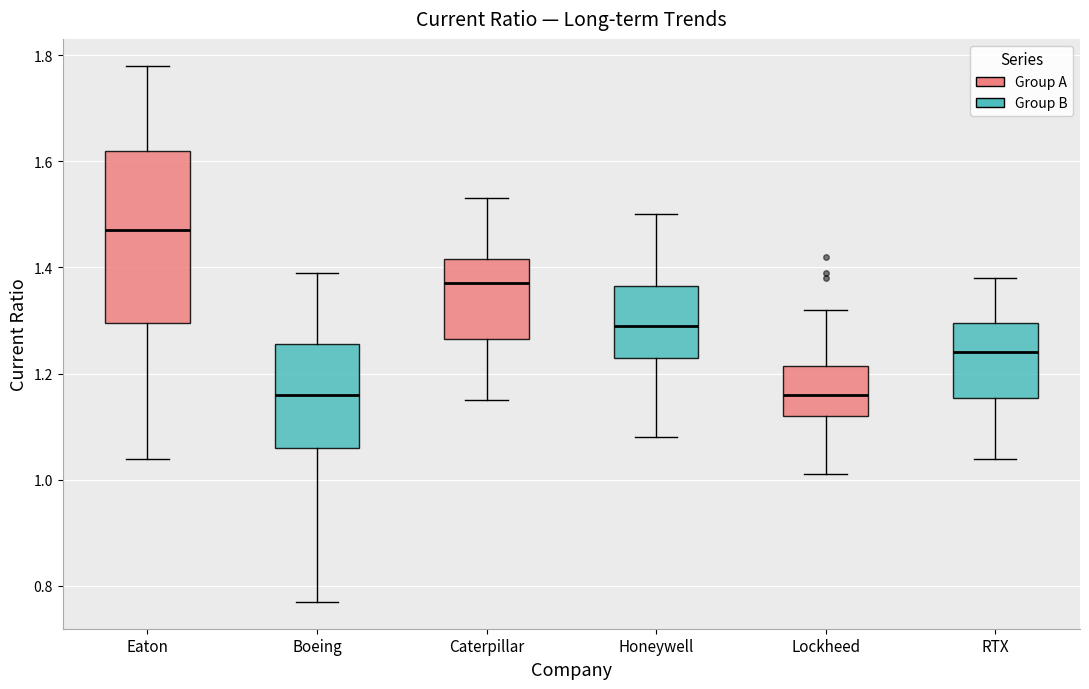

Reading left to right, read every box against the y-axis: the position of its median line, the range the box covers, and the ends of its whiskers. The values are not printed on the chart, so give them approximately, as read against the axis.

Eaton: median 1.48, box 1.30 to 1.62, whiskers 1.04 to 1.78
Boeing: median 1.16, box 1.06 to 1.26, whiskers 0.78 to 1.40
Caterpillar: median 1.38, box 1.26 to 1.42, whiskers 1.16 to 1.54
Honeywell: median 1.30, box 1.24 to 1.36, whiskers 1.08 to 1.50
Lockheed: median 1.16, box 1.12 to 1.22, whiskers 1.02 to 1.32
RTX: median 1.24, box 1.16 to 1.30, whiskers 1.04 to 1.38